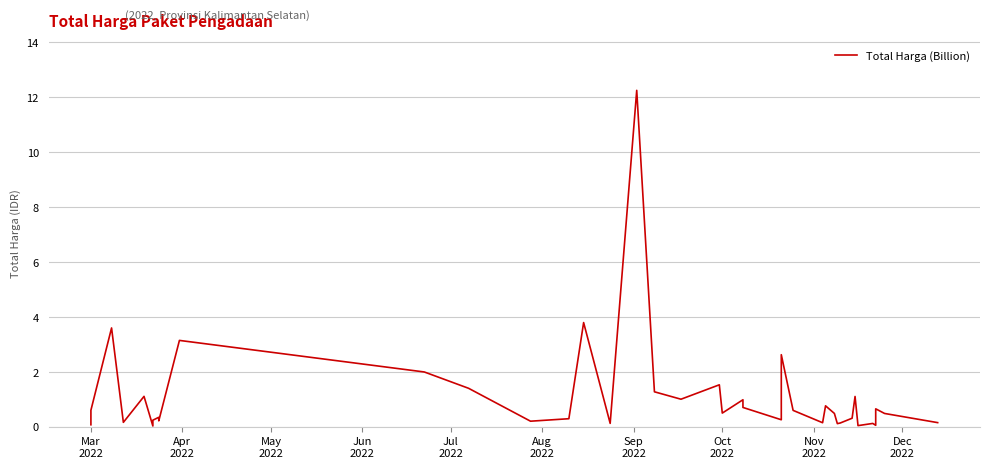

True or false: the data shows 6.8 at 15.

False